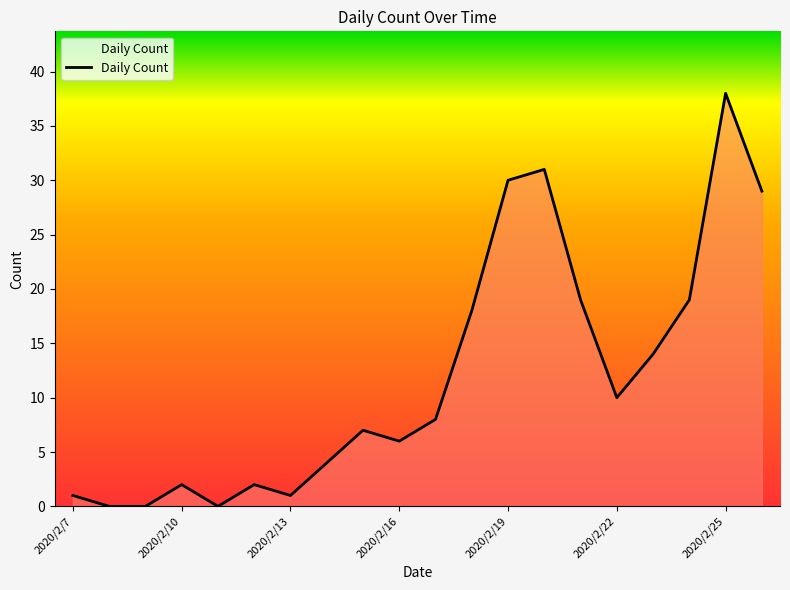

What is the difference between the maximum and minimum values?

38